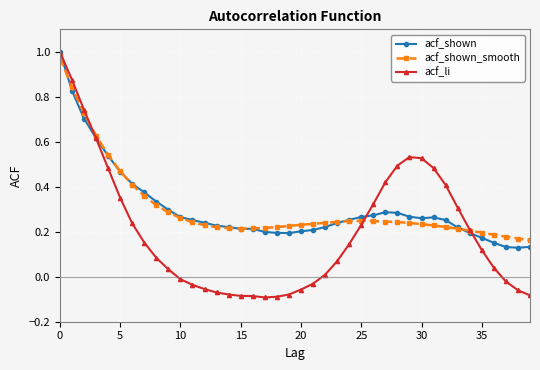

Which series ends up on top after the final intersection of acf_li and acf_shown_smooth?

acf_shown_smooth